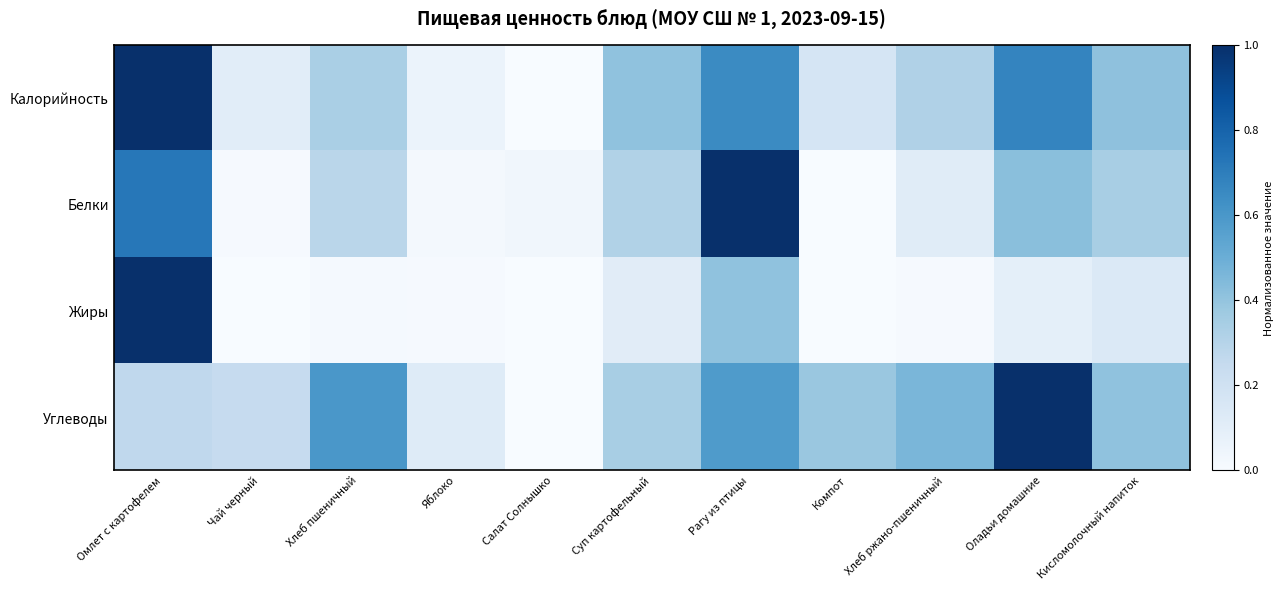

Rank the series by their maximum value, from lowest to highest.

Белки, Жиры, Углеводы, Калорийность